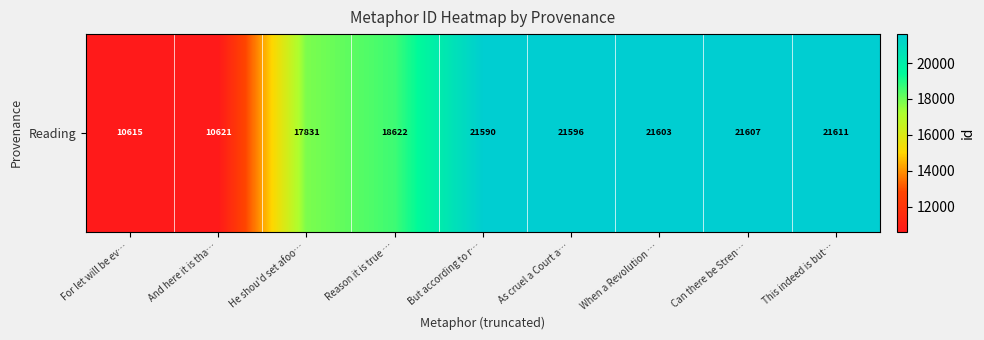

Reading left to right, transcribe all the data shown in this chart.

For let will be ev…=10615	And here it is tha…=10621	He shou'd set afoo…=17831	Reason it is true …=18622	But according to r…=21590	As cruel a Court a…=21596	When a Revolution …=21603	Can there be Stren…=21607	This indeed is but…=21611